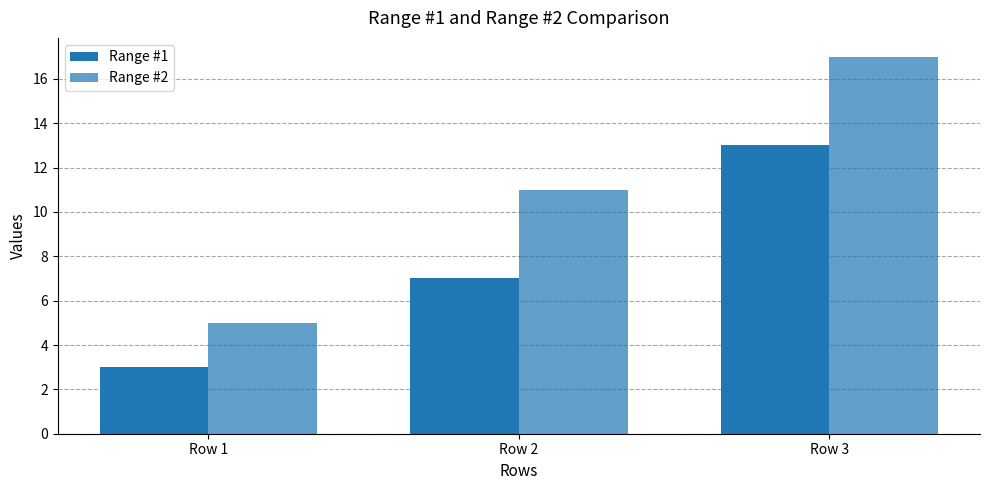

Is it true that Range #2 equals 8 at Row 2?

False